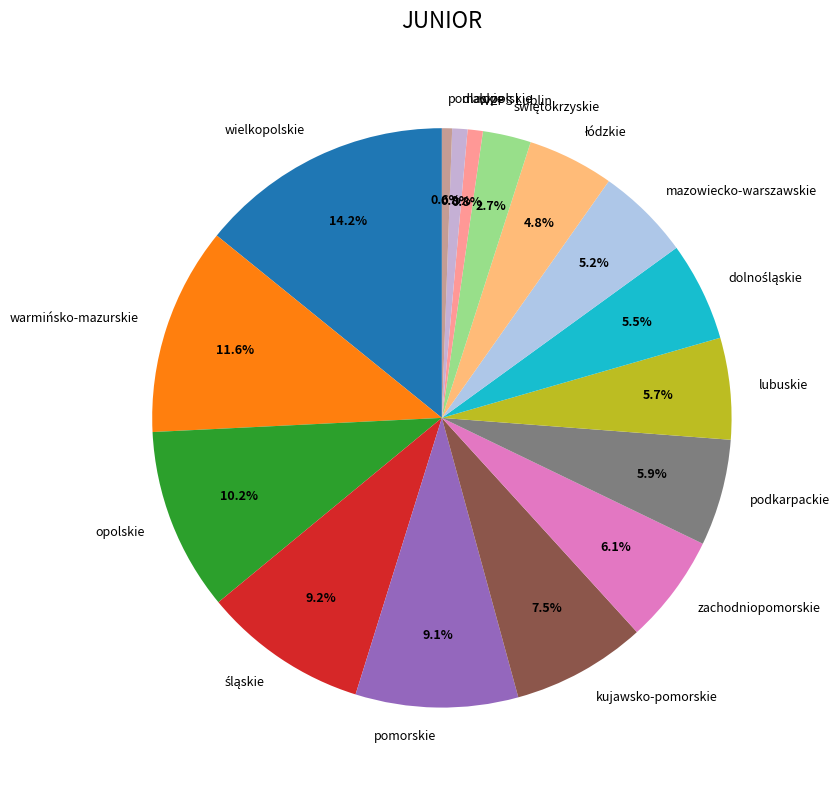

Does any single category account for the majority?

No